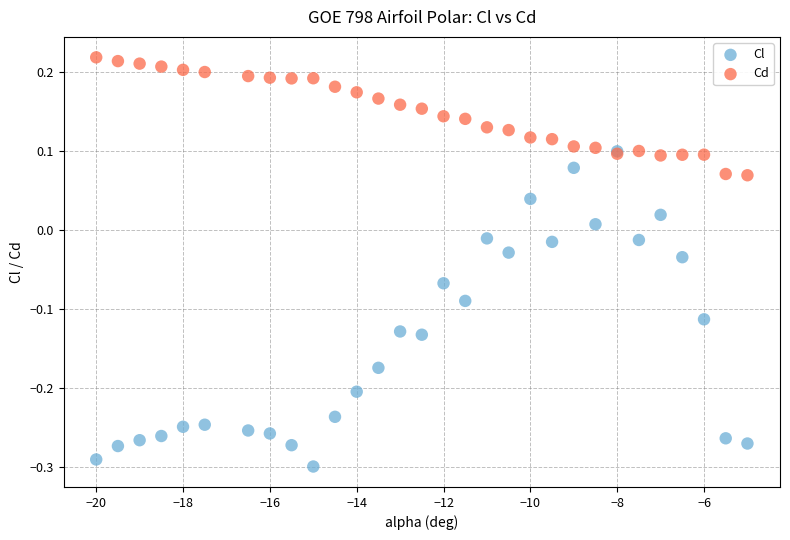

Which series contains the highest Y value?

Cd